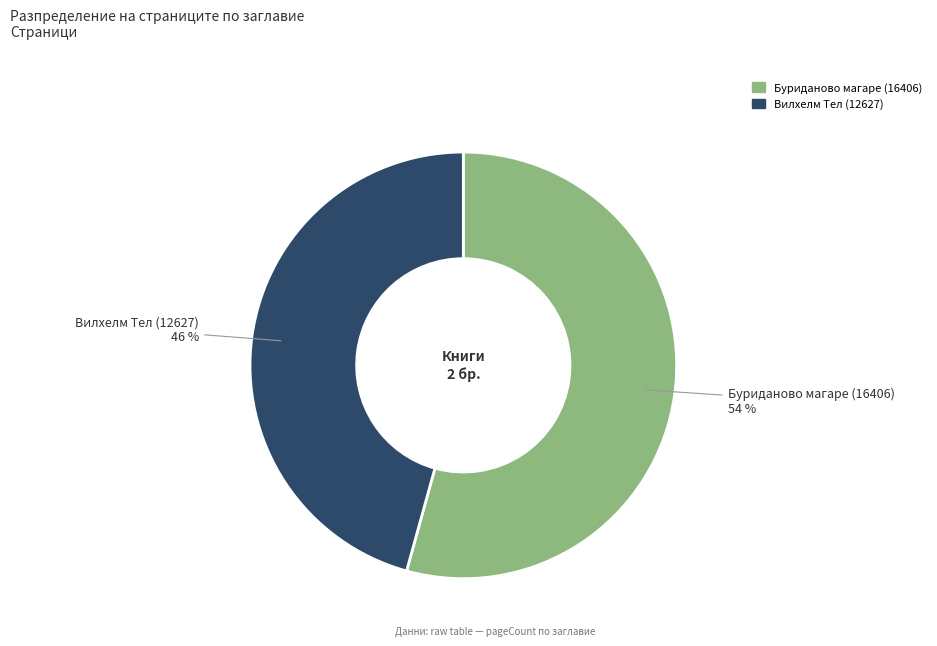

To the nearest percent, what portion does Буриданово магаре (16406) represent?

54%